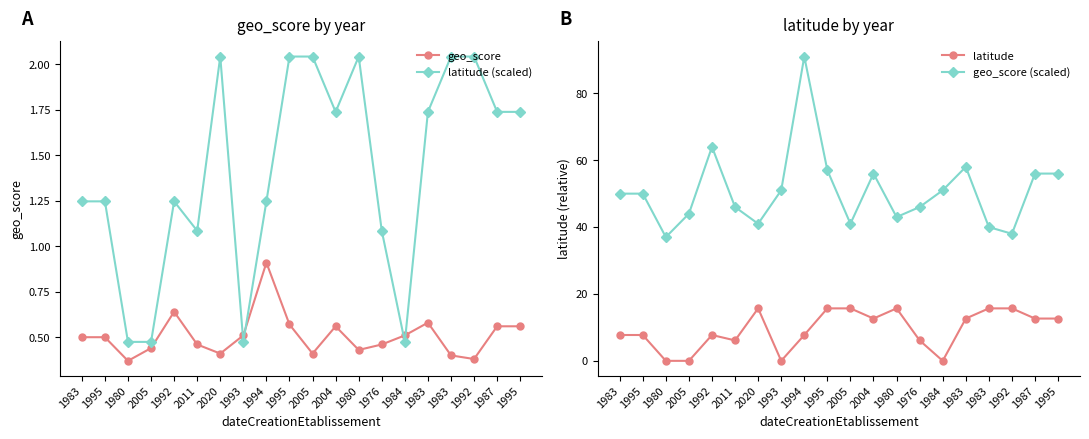

How many data points in geo_score (scaled) are less than 50?

9